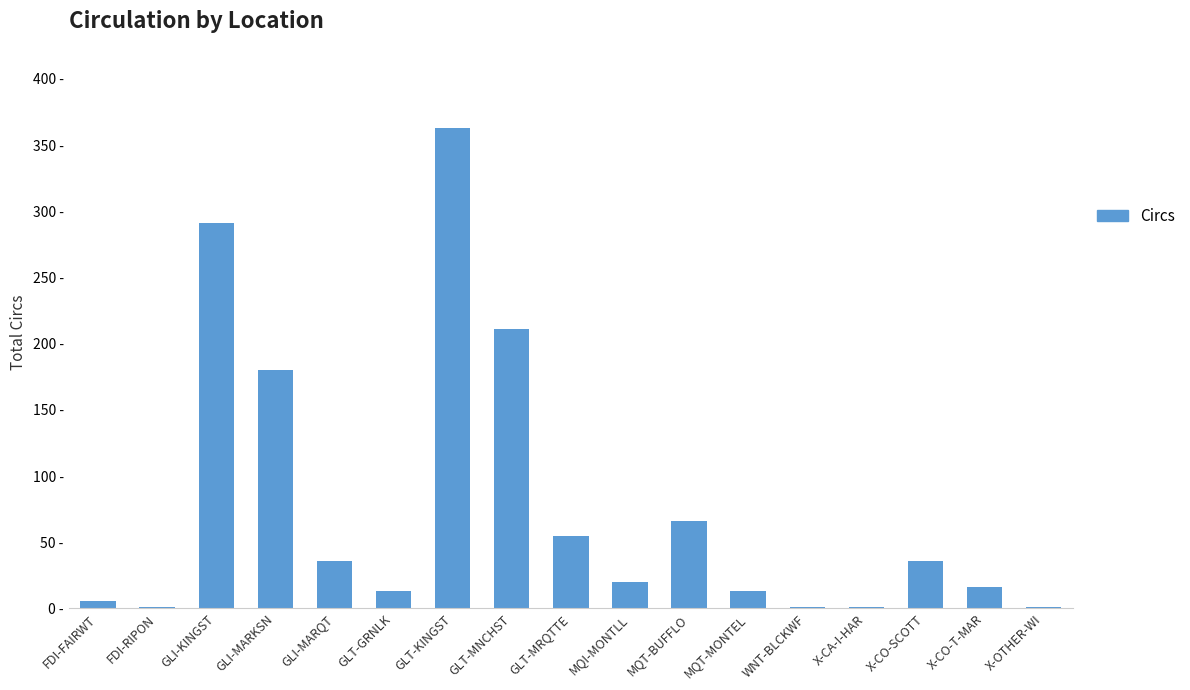

What position from the left is X-CA-I-HAR?

14